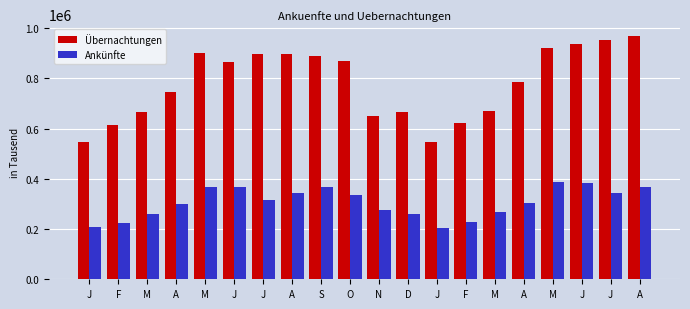

What is the smallest value displayed?

206117